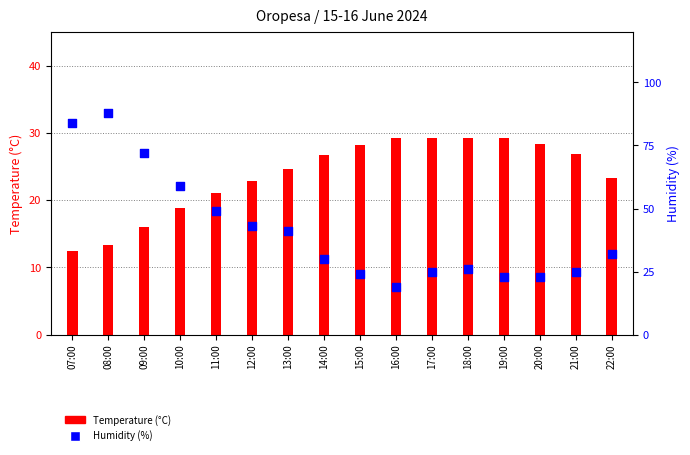

Which series has the widest spread of Y values?

Humidity (%)